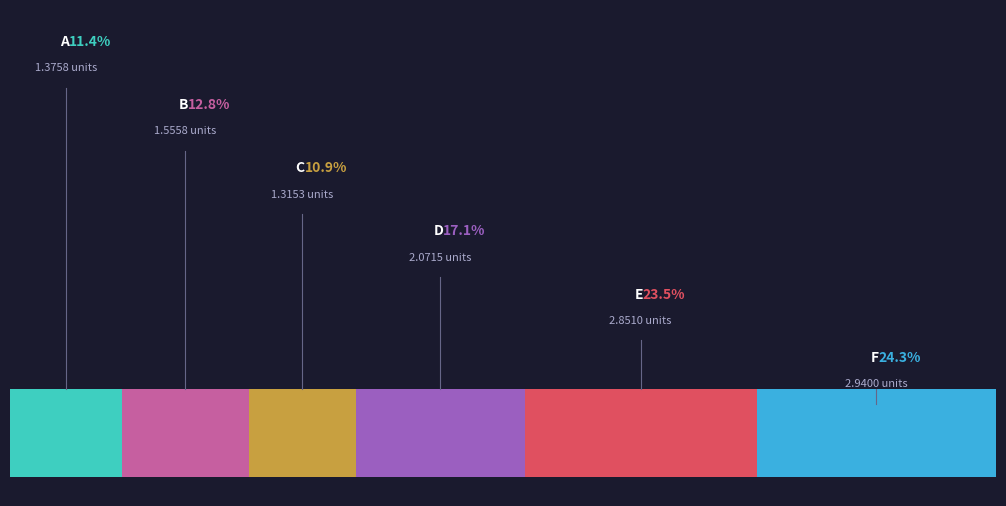

Which has a higher value, D or C?

D